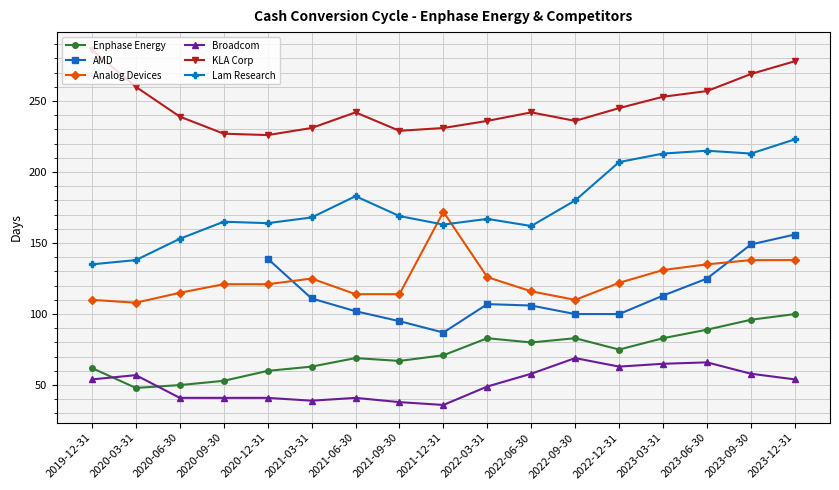

At which category is the sum across all series the highest?

2023-12-31